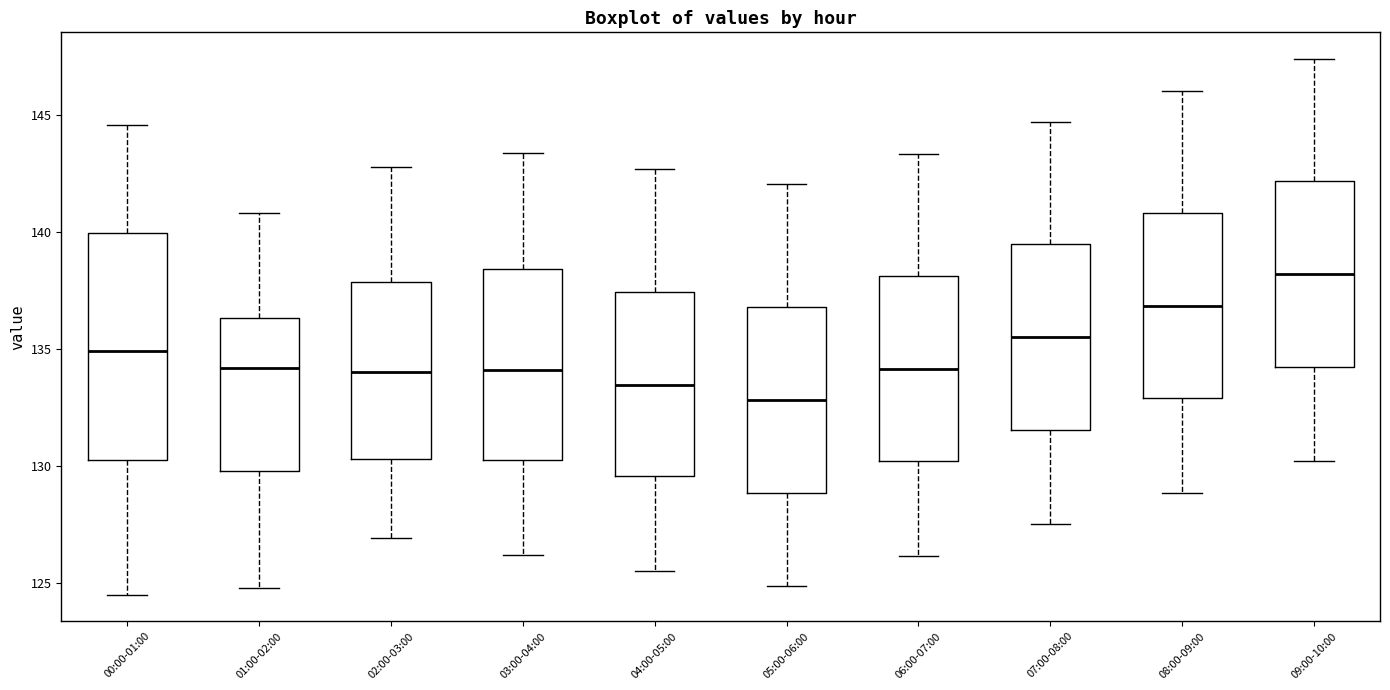

Where is the upper edge of the box for 06:00-07:00 on the y-axis? The values are not printed on the chart, so give them approximately, as read against the axis.

138.0